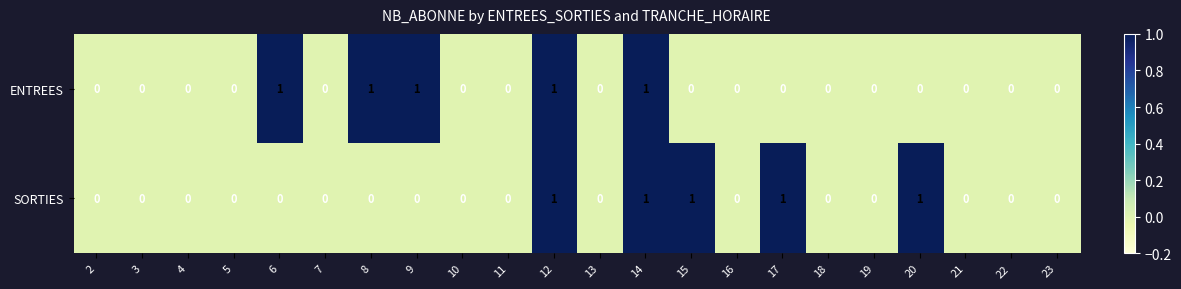

What is the greatest value displayed?

1